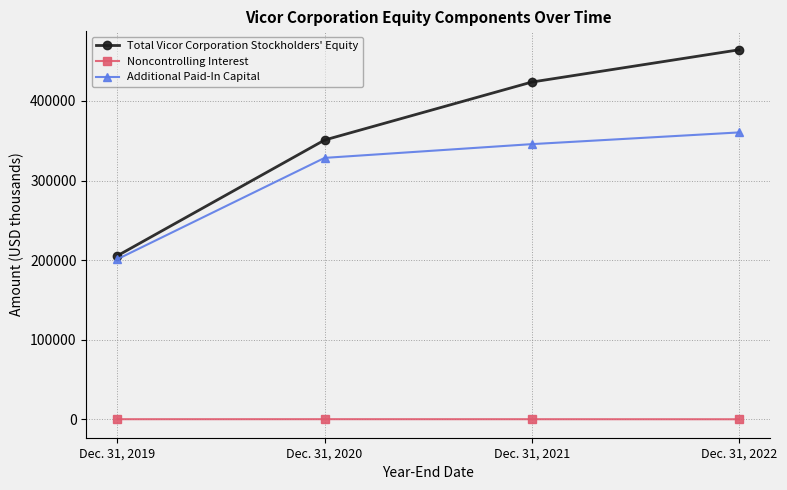

Is it true that Total Vicor Corporation Stockholders' Equity equals 423599 at Dec. 31, 2021?

True